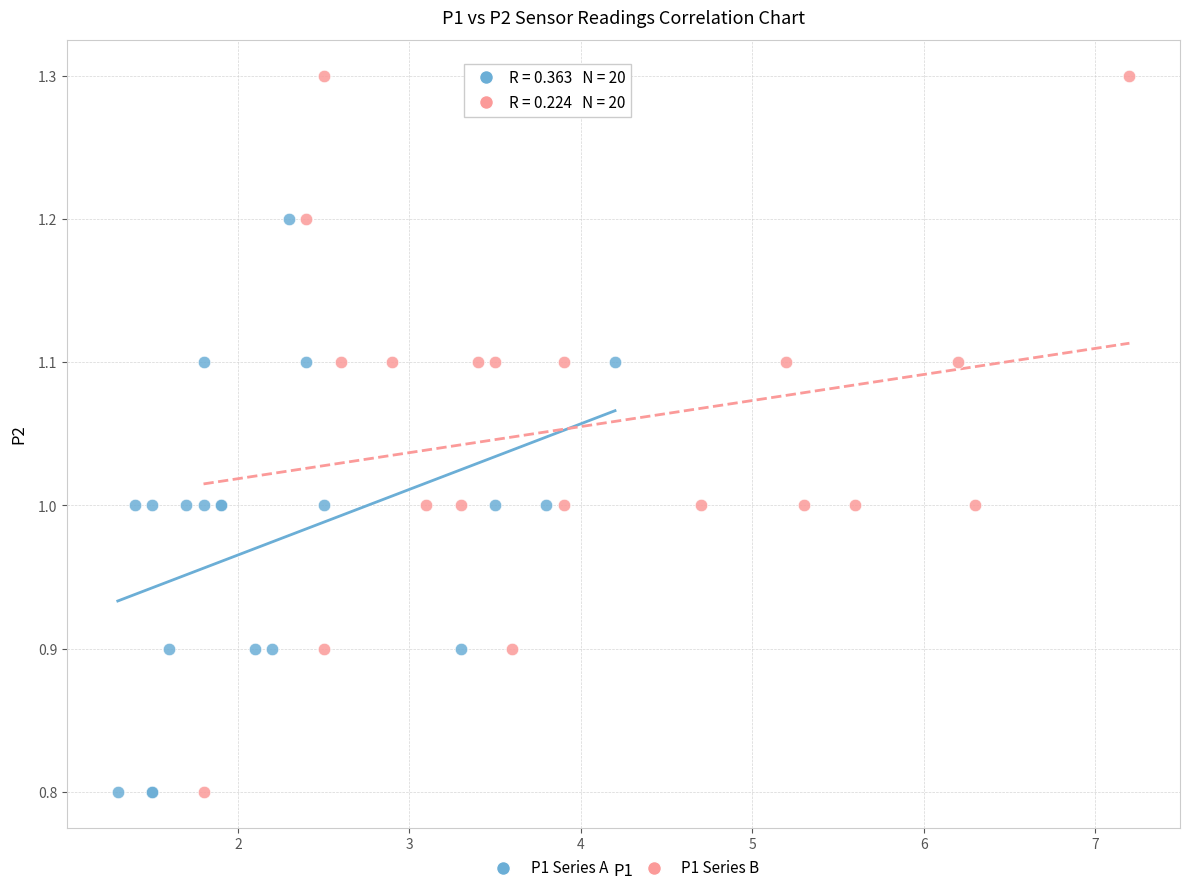

Which series reaches the maximum Y coordinate?

P1 Series B